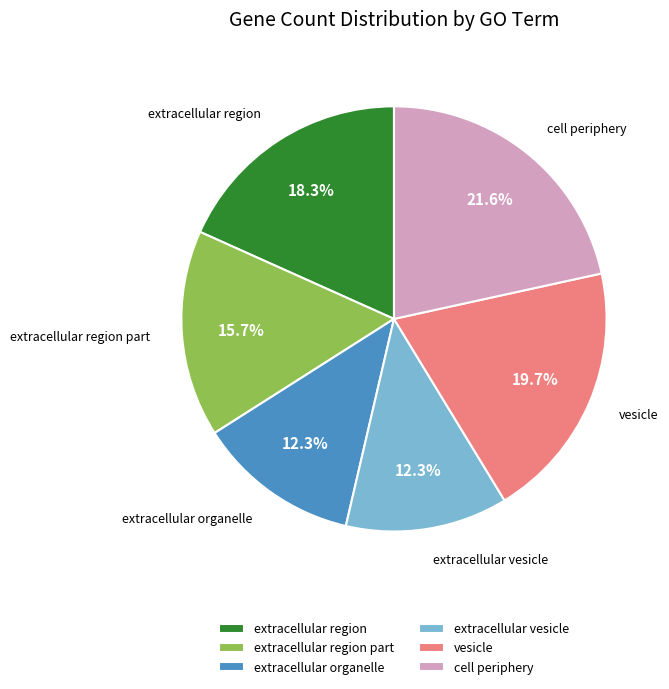

To the nearest percent, what is the difference between the largest and smallest slice percentages?

9%